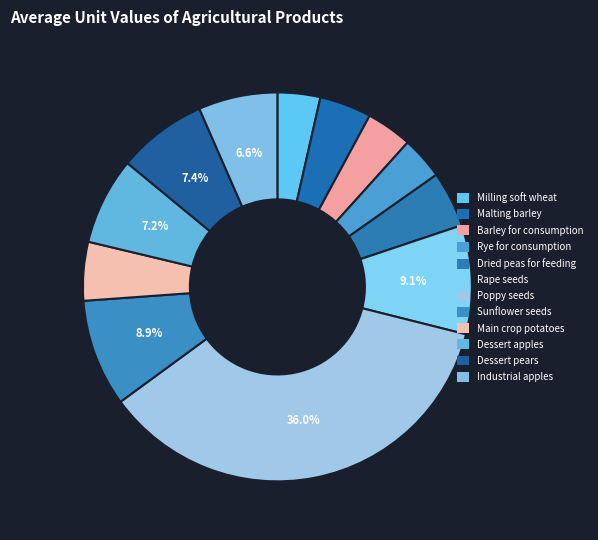

To the nearest percent, what is the difference between the largest and smallest slice percentages?

32%